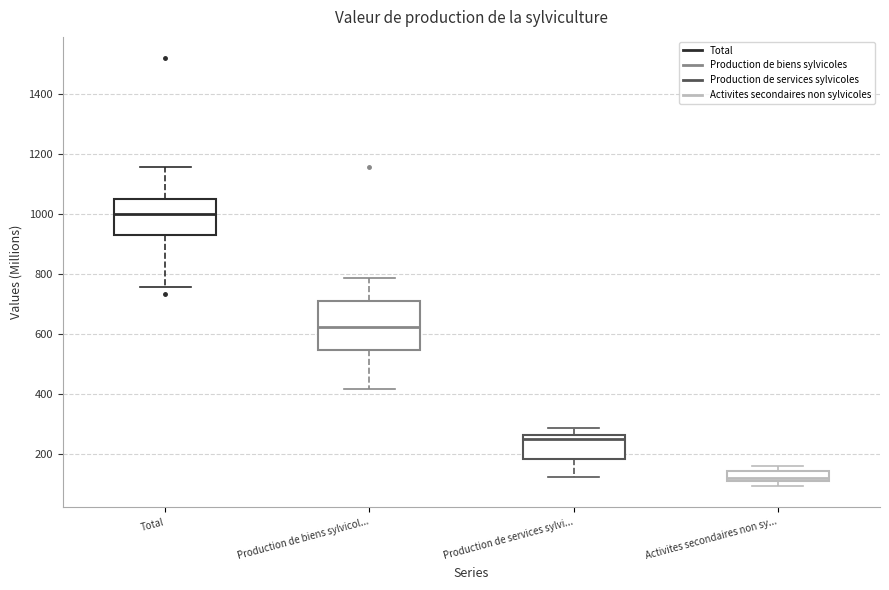

Which box is the tallest, from its lower edge to its upper edge?

Production de biens sylvicol...